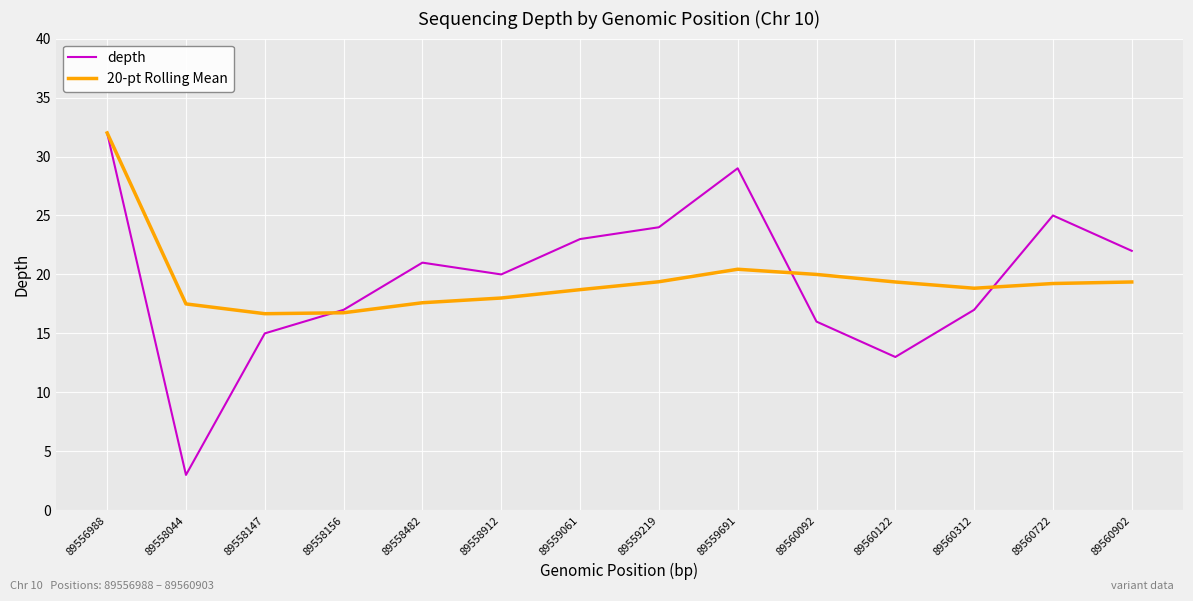

What are all the series names shown in the legend?

depth, 20-pt Rolling Mean